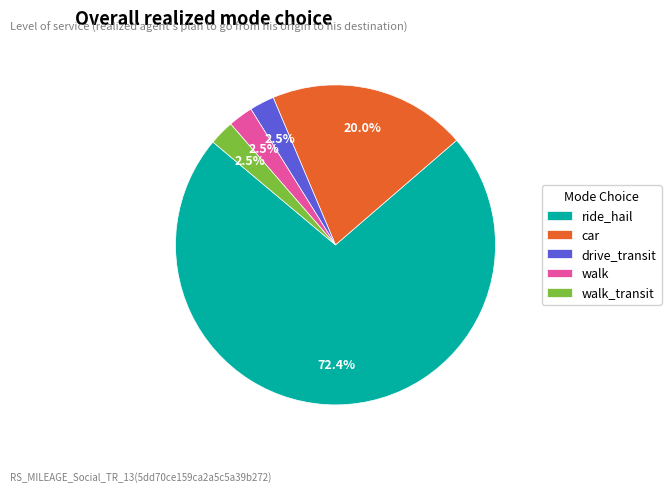

Which category has the biggest portion of the pie?

ride_hail